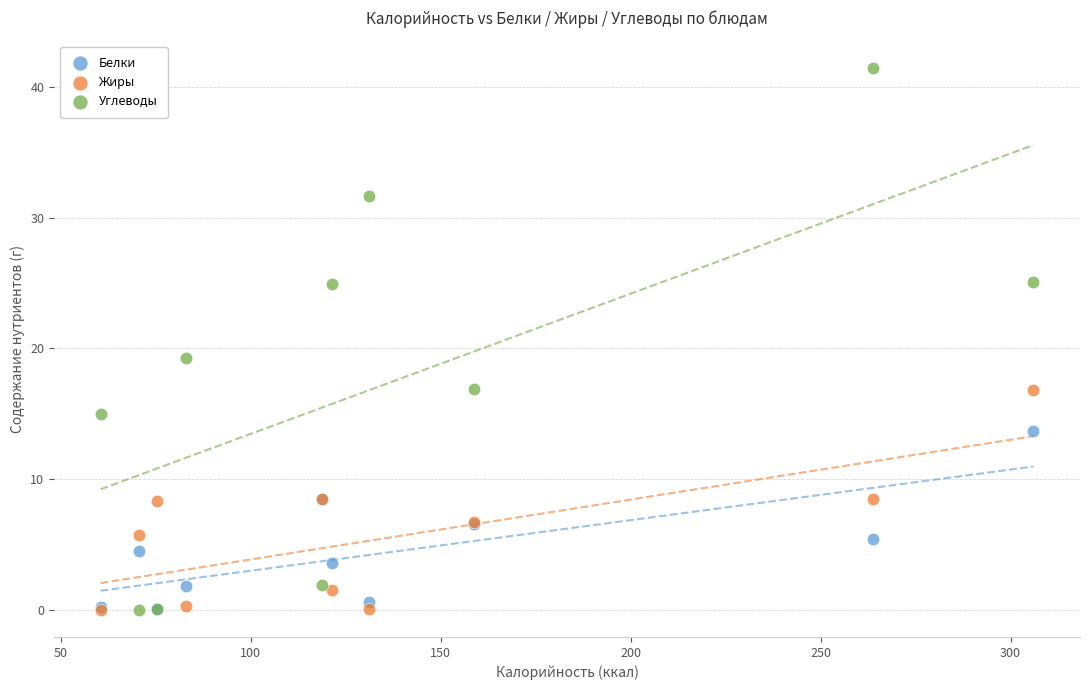

Across all series, what Y value is closest to 20?

19.3